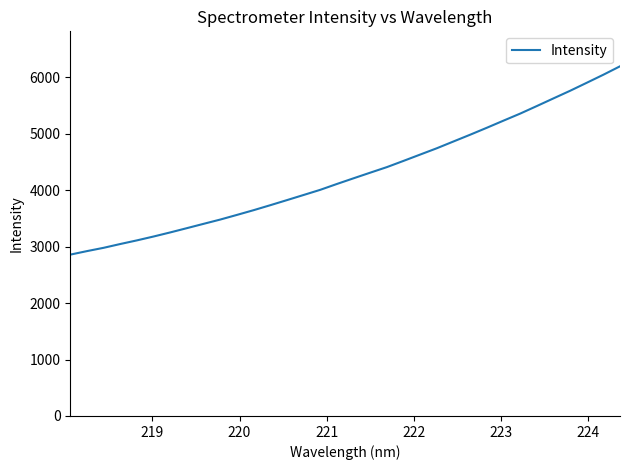

What is the greatest value displayed?

6198.3